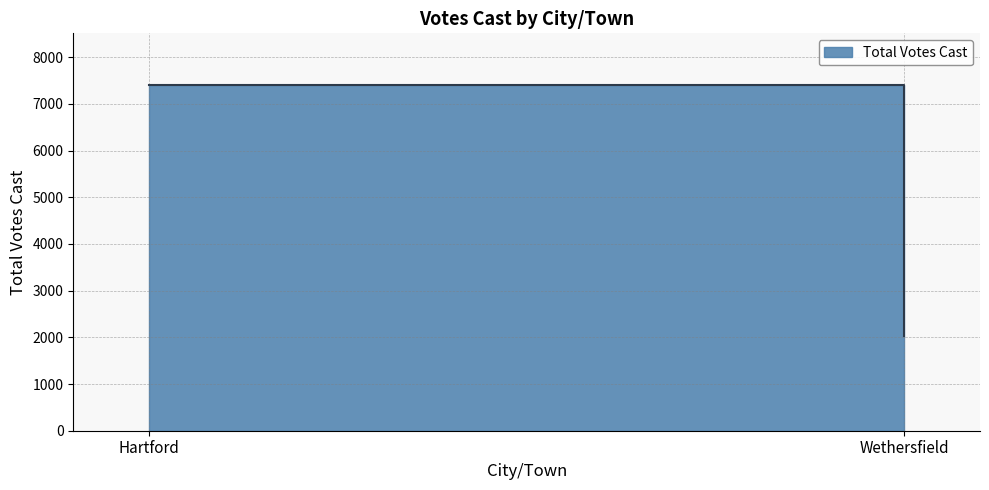

How many categories are shown in the chart?

2